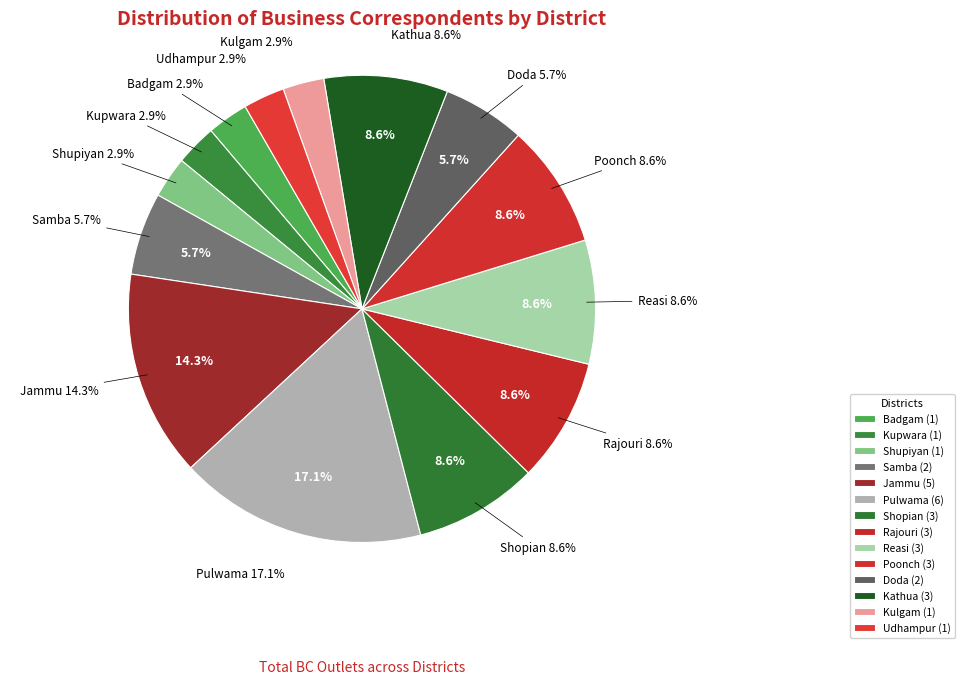

Which slice is the smallest?

Badgam